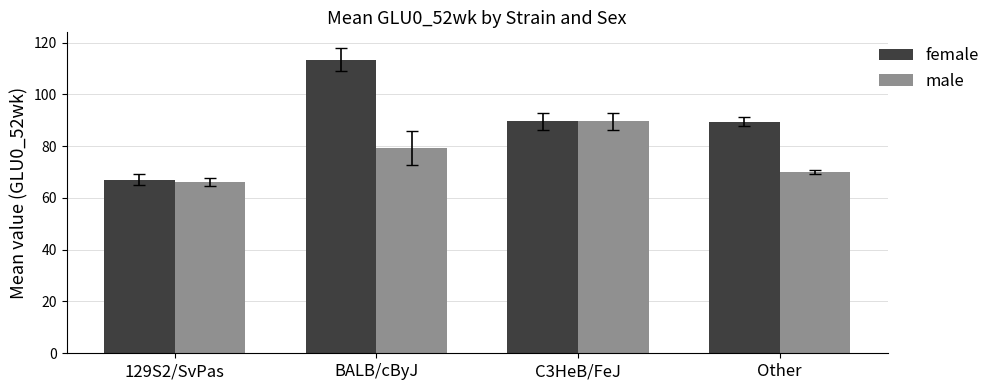

Is it true that male equals 89.6 at C3HeB/FeJ?

True